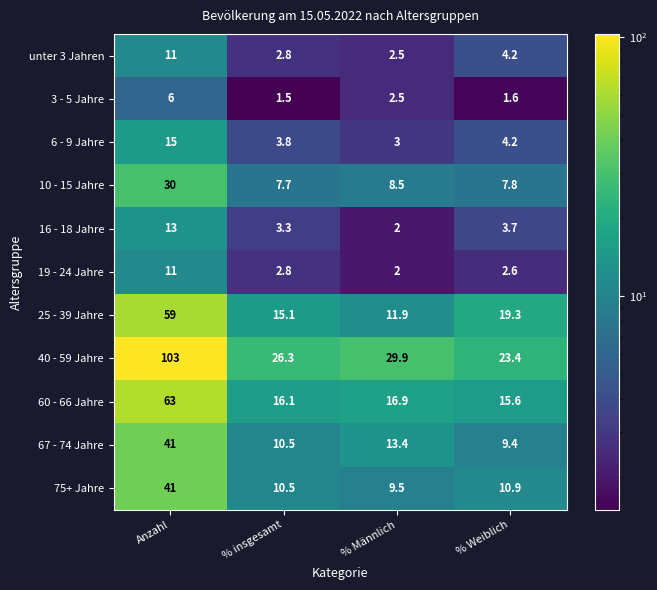

What is the difference between the second highest and second lowest values in the 67 - 74 Jahre series?

2.9